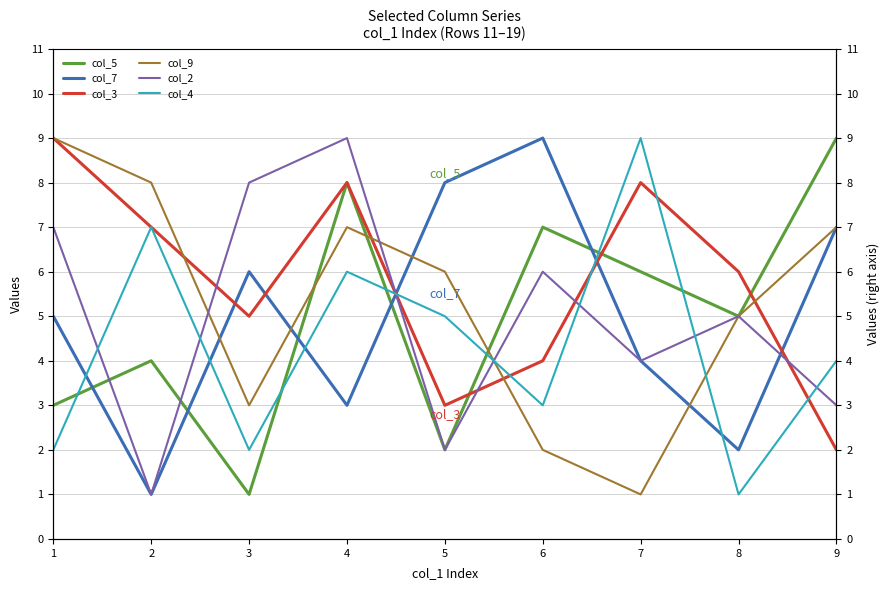

Which series changed the most between 1 and 5?

col_3